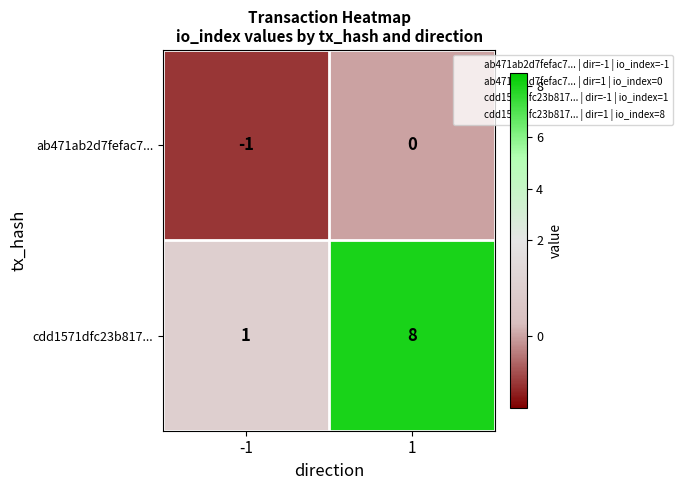

Which series has the widest spread of values?

cdd1571dfc23b817...